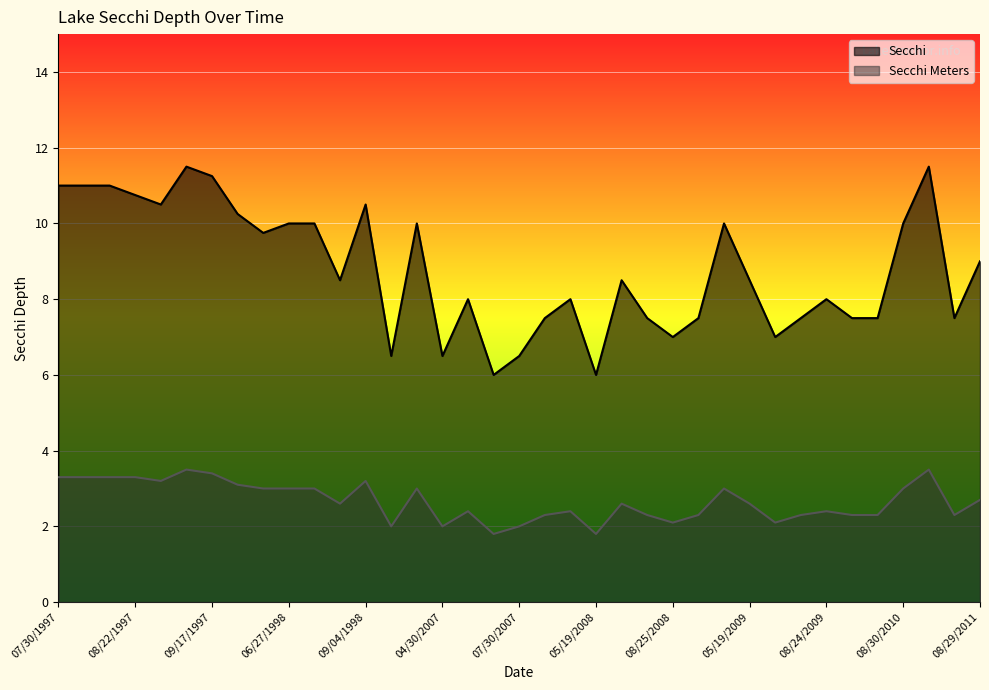

List the series in order of their overall mean, lowest first.

Secchi Meters, Secchi